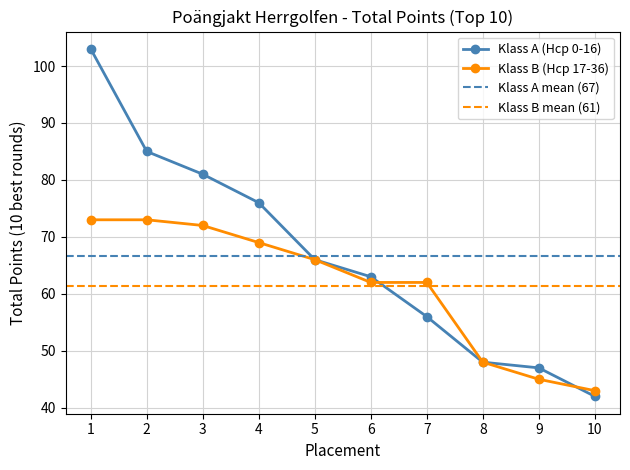

True or false: Klass A (Hcp 0-16) has more than 1 points higher than both neighbors.

False